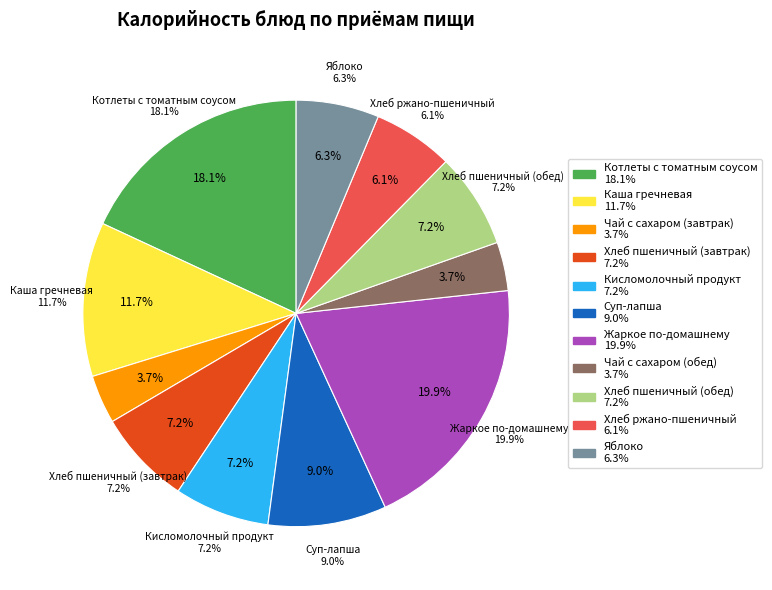

Is Каша гречневая the majority of the pie?

No